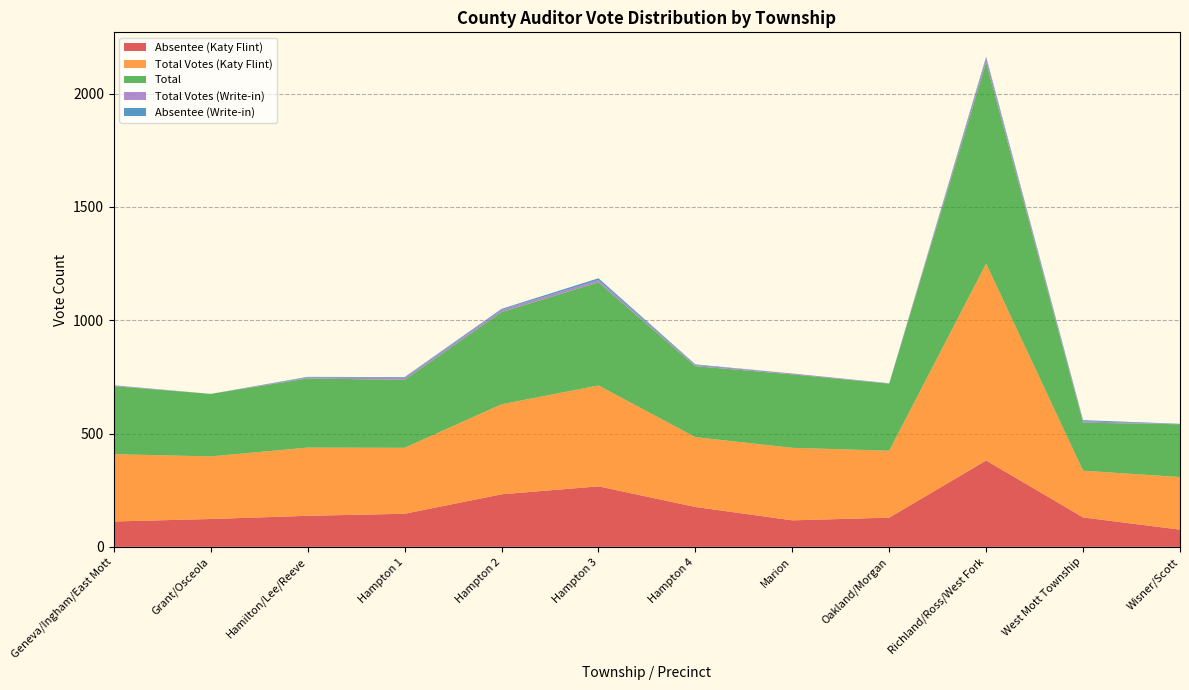

Reading right to left, list all the values displayed in this chart.

Absentee (Katy Flint): Wisner/Scott=76	West Mott Township=130	Richland/Ross/West Fork=381	Oakland/Morgan=129	Marion=117	Hampton 4=176	Hampton 3=267	Hampton 2=232	Hampton 1=146	Hamilton/Lee/Reeve=137	Grant/Osceola=123	Geneva/Ingham/East Mott=112
Total Votes (Katy Flint): Wisner/Scott=232	West Mott Township=206	Richland/Ross/West Fork=869	Oakland/Morgan=295	Marion=320	Hampton 4=308	Hampton 3=445	Hampton 2=397	Hampton 1=291	Hamilton/Lee/Reeve=301	Grant/Osceola=276	Geneva/Ingham/East Mott=297
Total: Wisner/Scott=233	West Mott Township=212	Richland/Ross/West Fork=887	Oakland/Morgan=296	Marion=324	Hampton 4=313	Hampton 3=455	Hampton 2=407	Hampton 1=300	Hamilton/Lee/Reeve=305	Grant/Osceola=276	Geneva/Ingham/East Mott=300
Total Votes (Write-in): Wisner/Scott=1	West Mott Township=6	Richland/Ross/West Fork=18	Oakland/Morgan=1	Marion=4	Hampton 4=5	Hampton 3=10	Hampton 2=10	Hampton 1=9	Hamilton/Lee/Reeve=4	Grant/Osceola=0	Geneva/Ingham/East Mott=3
Absentee (Write-in): Wisner/Scott=1	West Mott Township=5	Richland/Ross/West Fork=7	Oakland/Morgan=1	Marion=0	Hampton 4=3	Hampton 3=8	Hampton 2=4	Hampton 1=3	Hamilton/Lee/Reeve=3	Grant/Osceola=0	Geneva/Ingham/East Mott=1